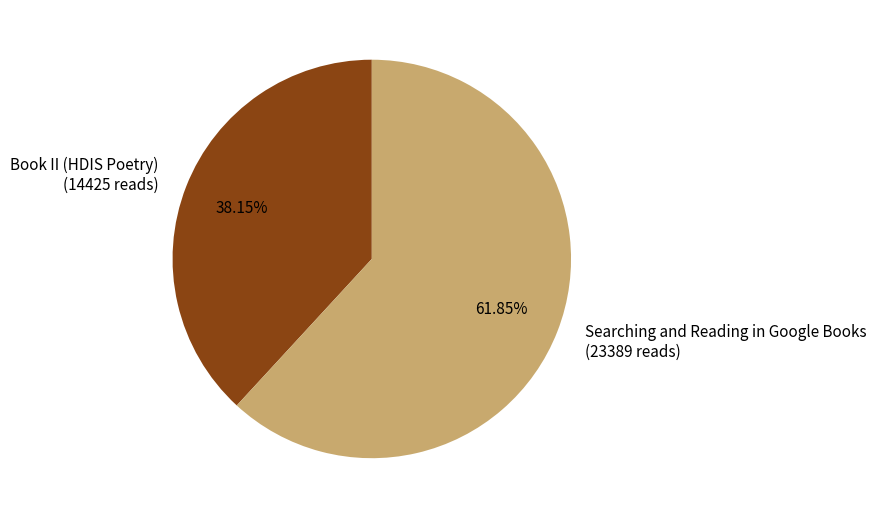

Approximately how many times larger is the value at Book II (HDIS Poetry) (14425 reads) compared to Searching and Reading in Google Books (23389 reads)?

0.6